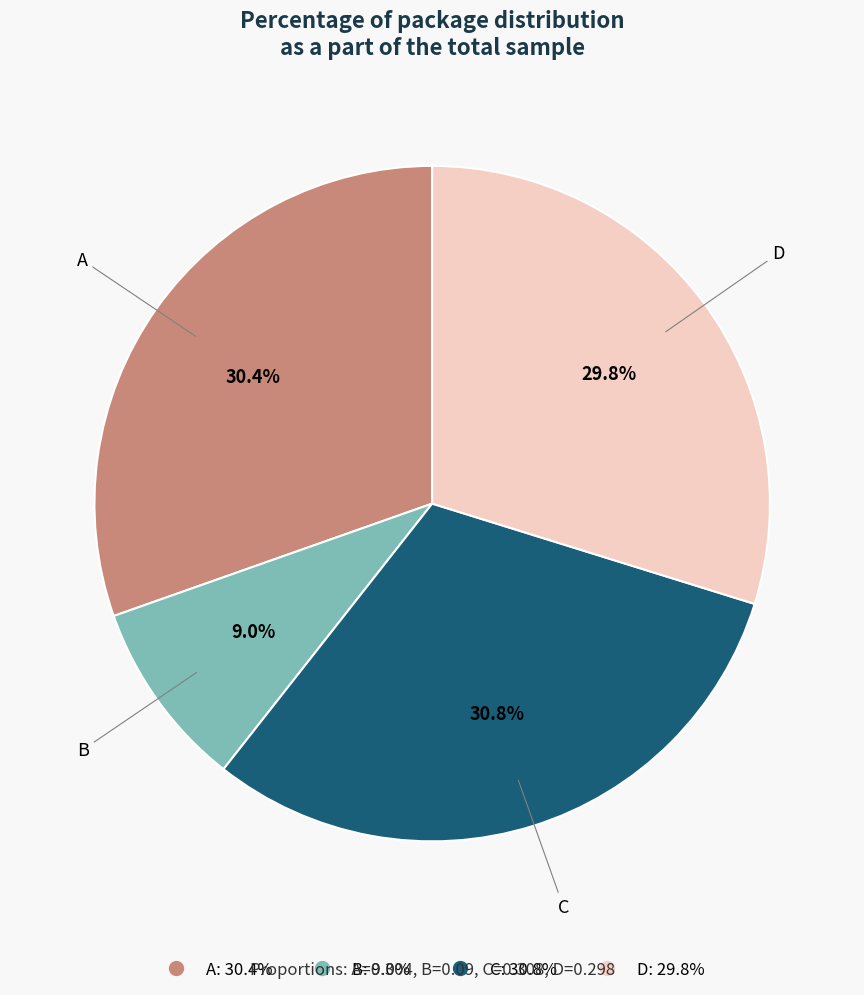

Which has a higher value, C or B?

C